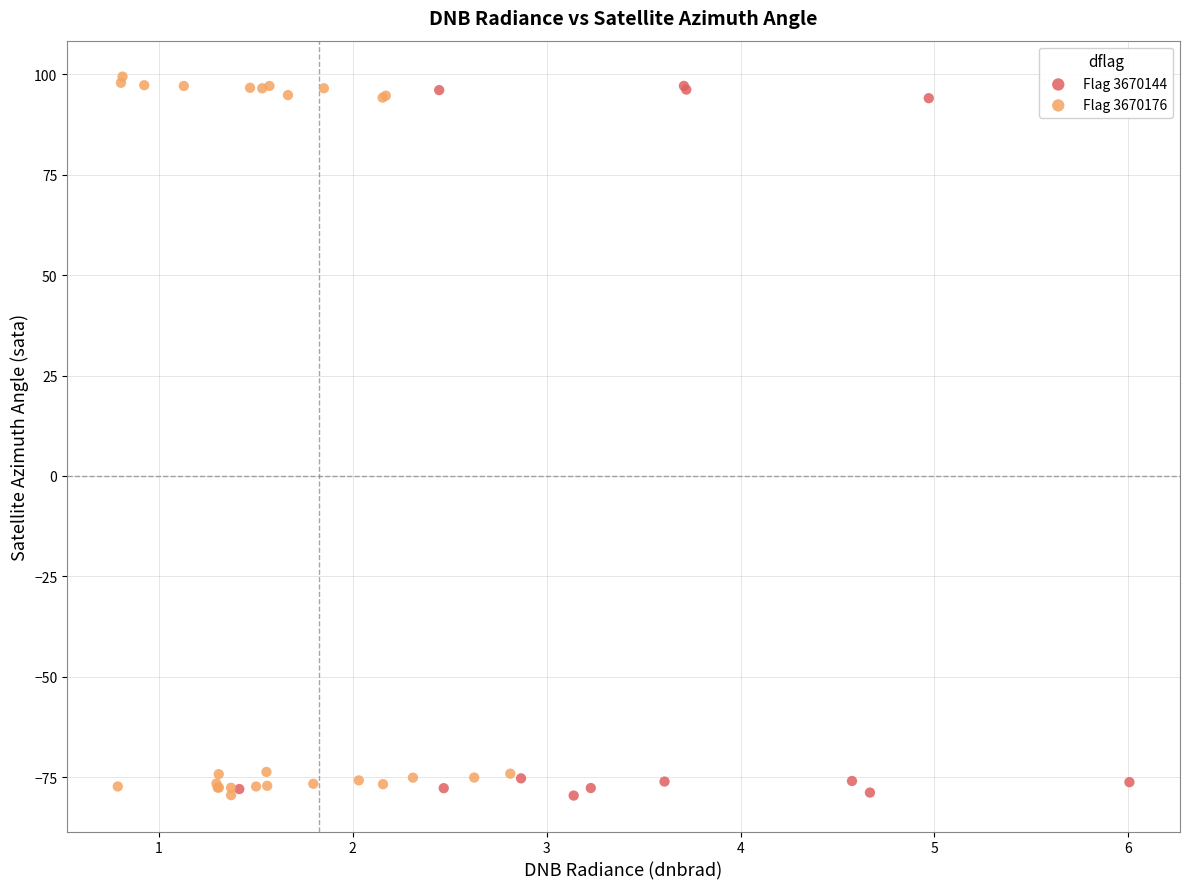

Which series reaches the maximum Y coordinate?

Flag 3670176